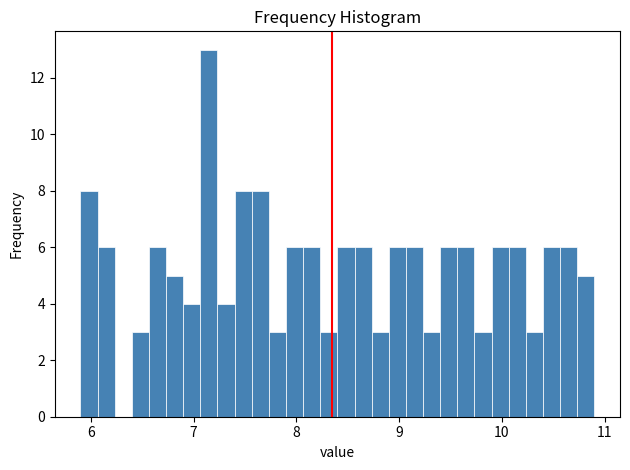

Around what value on the x-axis is the tallest bar? Give the approximate position of its centre, as read against the axis.

7.2